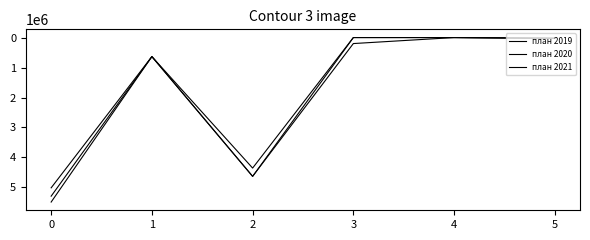

Rank the series at 5 from lowest to highest value.

план 2019, план 2020, план 2021